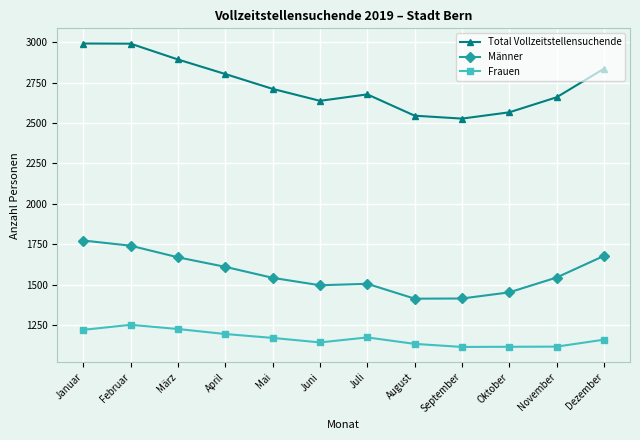

At how many categories does at least one series exceed 1856?

12